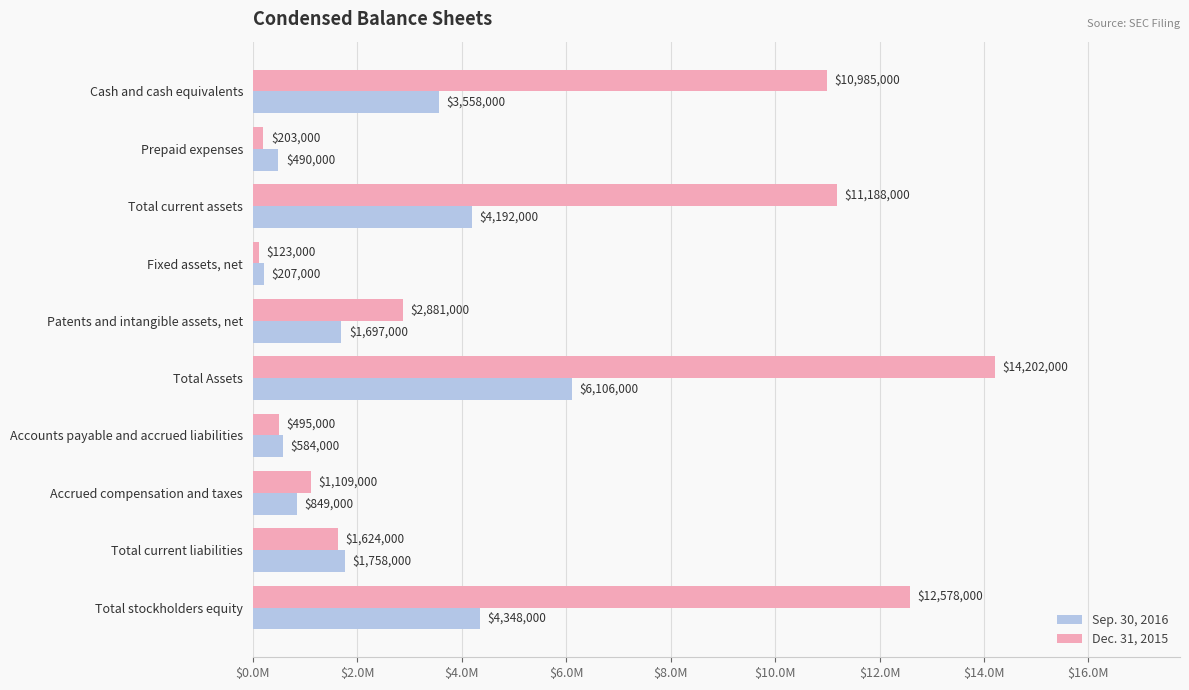

What position from the right is Accounts payable and accrued liabilities?

4